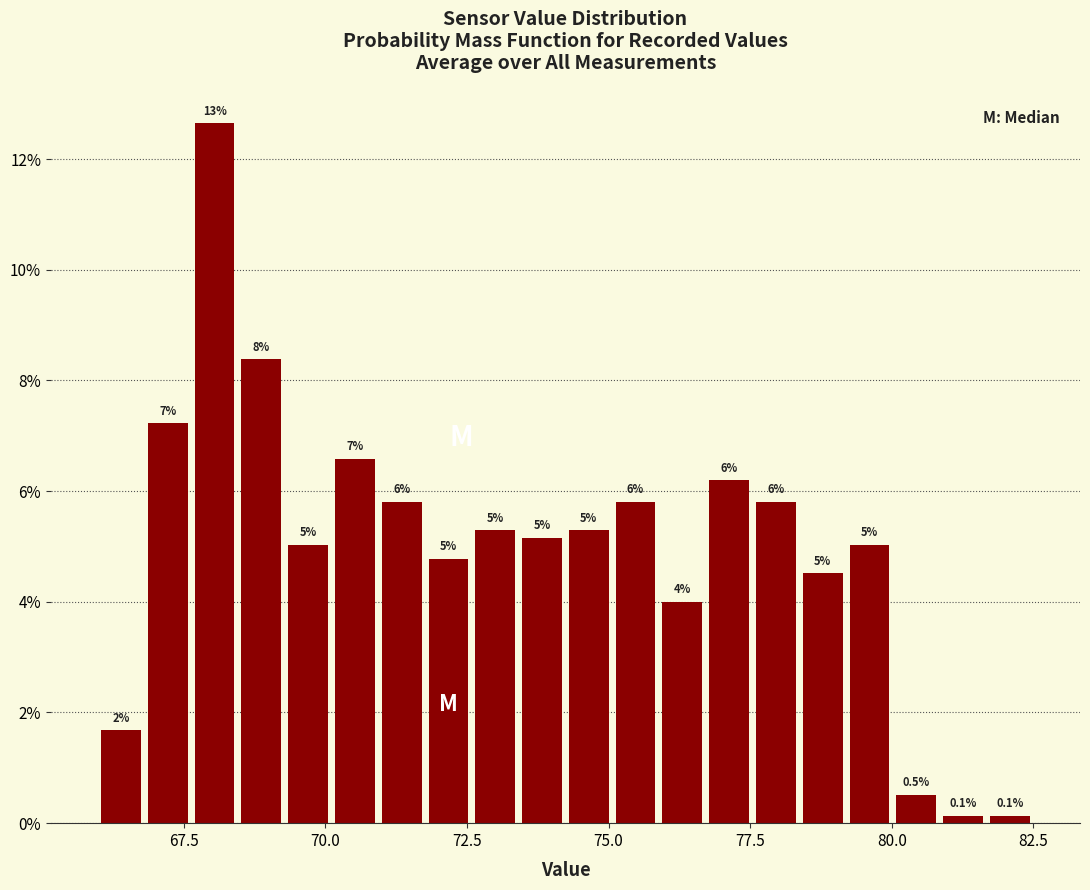

Read against the x-axis, roughly where is the centre of the tallest bar?

68.0